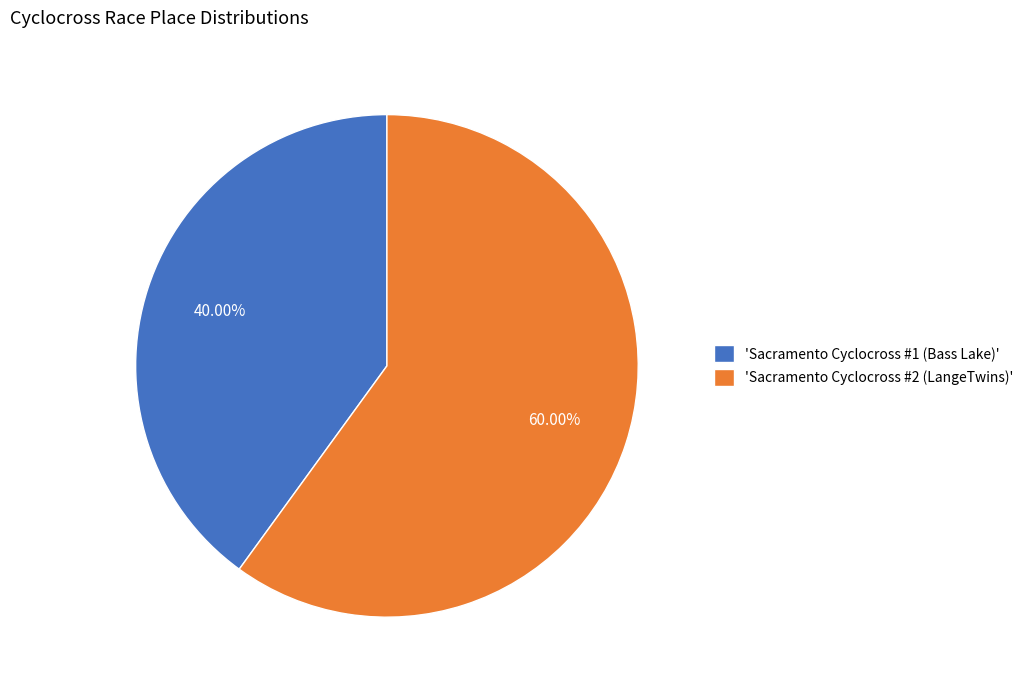

Which category has the biggest portion of the pie?

'Sacramento Cyclocross #2 (LangeTwins)'